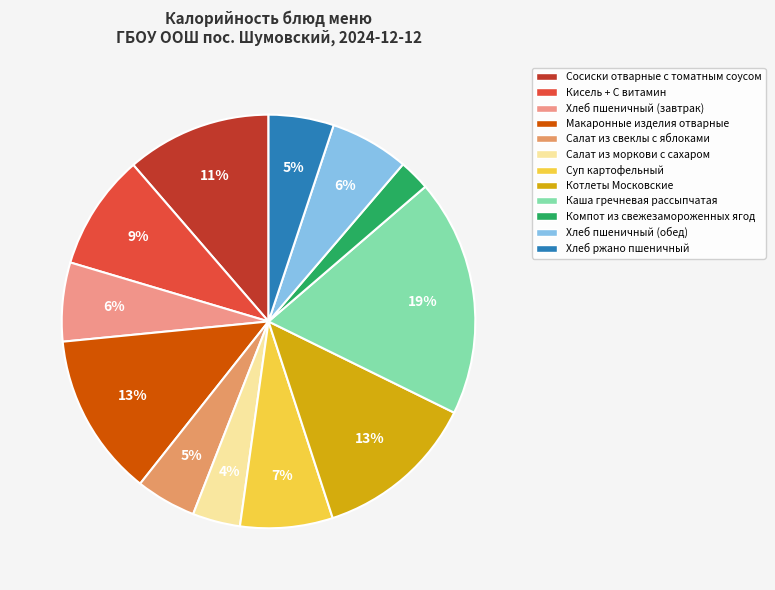

What is the change in value from Макаронные изделия отварные to Хлеб ржано пшеничный?

-101